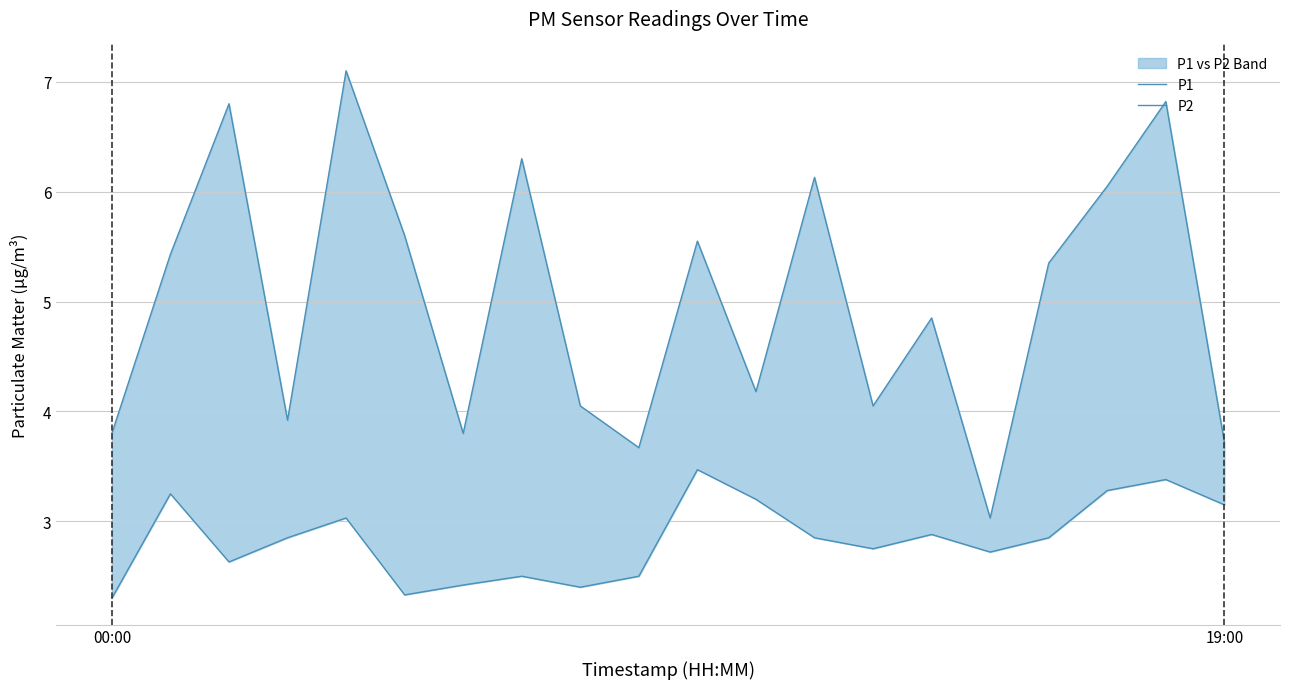

List the series in order of their overall mean, lowest first.

P2, P1